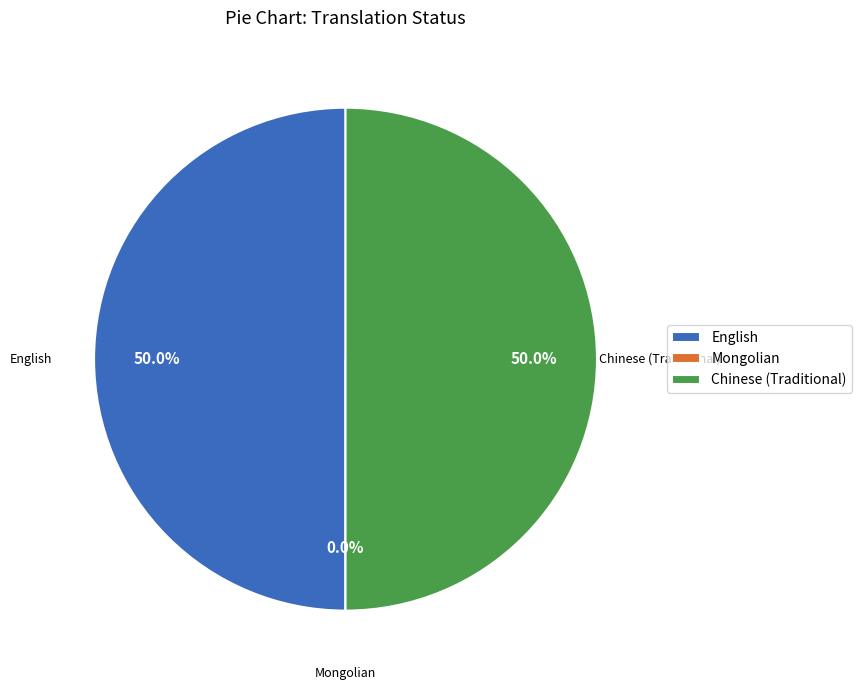

To the nearest percent, what is the difference between the largest and smallest slice percentages?

50%